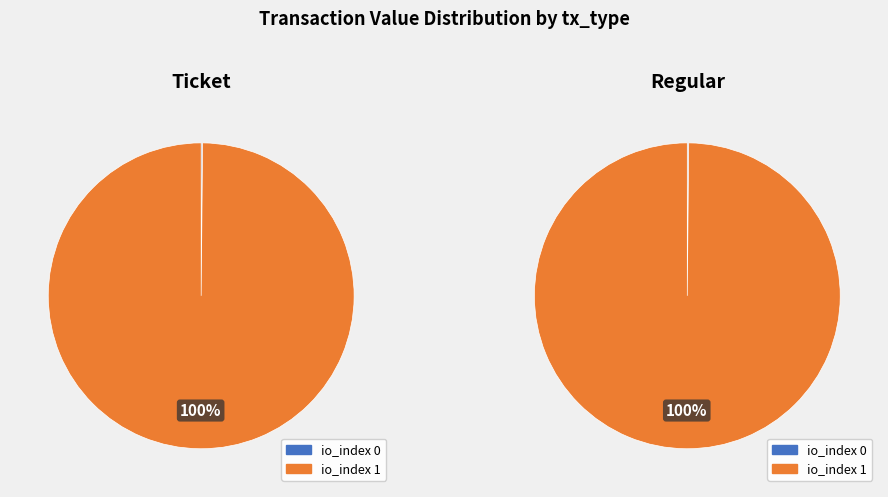

What percentage is NOT represented by io_index 0?

99.9%